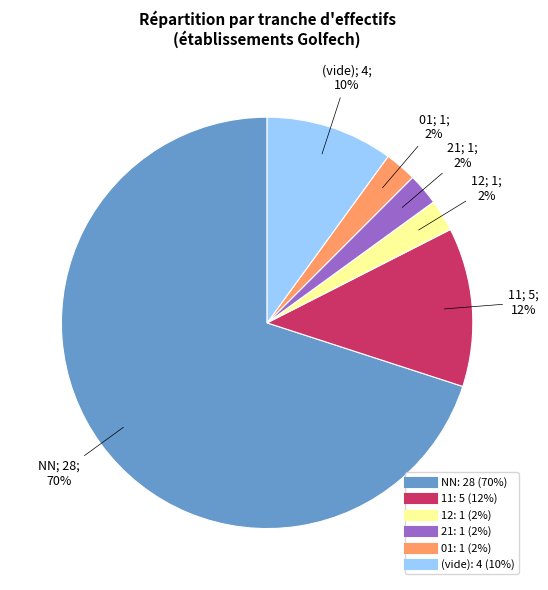

Is there a majority slice in this chart?

Yes